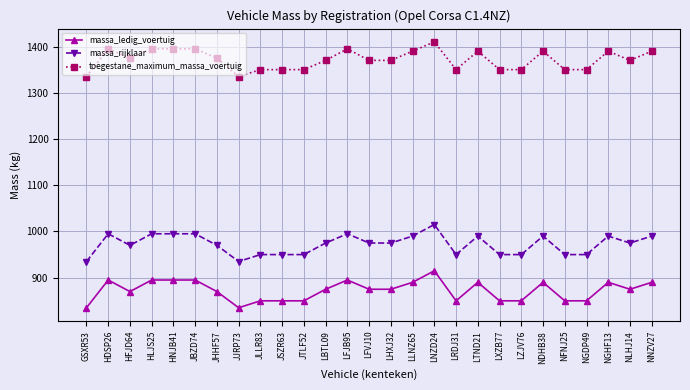

List the series in order of their peak value, highest first.

toegestane_maximum_massa_voertuig, massa_rijklaar, massa_ledig_voertuig